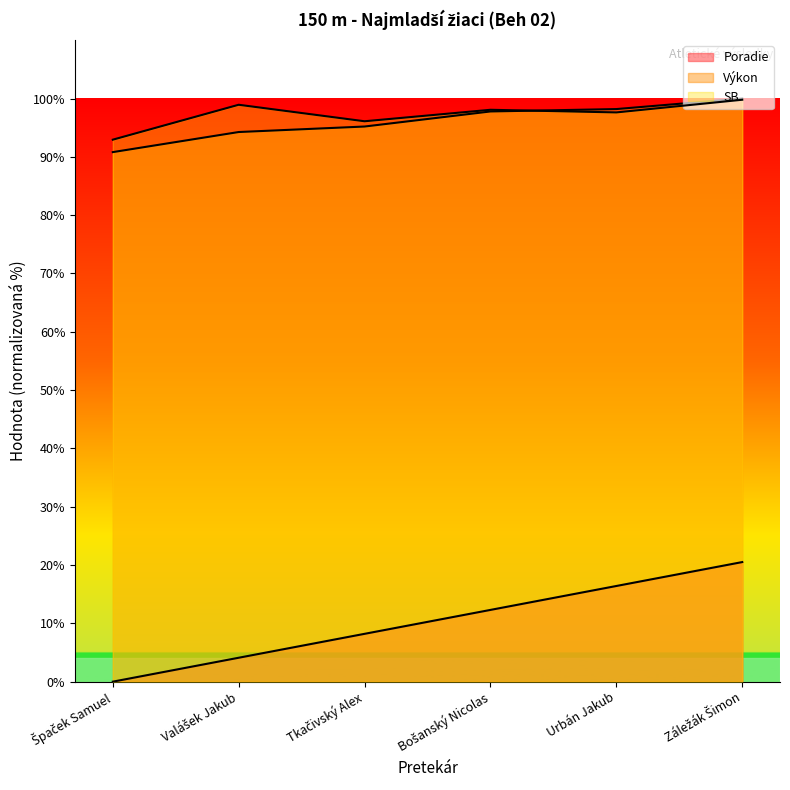

What is the difference between the SB values at Urbán Jakub and Záležák Šimon?

2.2